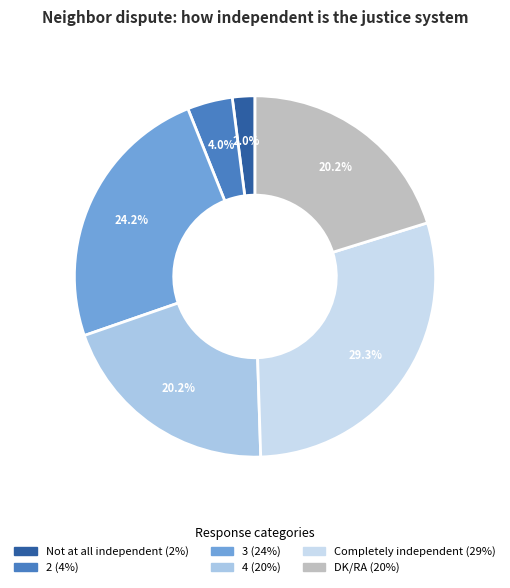

Do 4 and Completely independent together represent more than half of the pie?

No